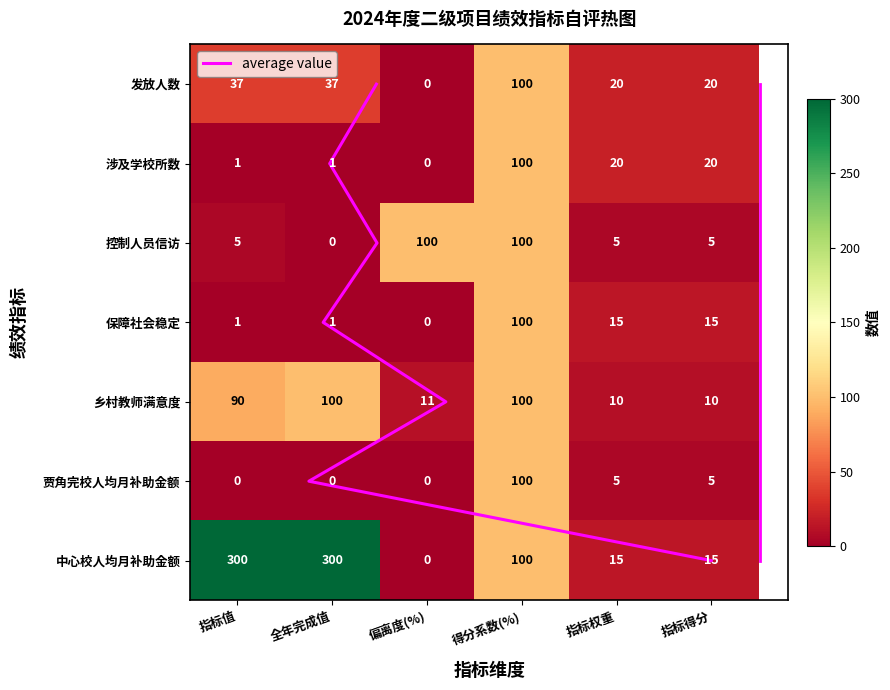

Which has a higher value, 指标得分 or 指标值?

指标值